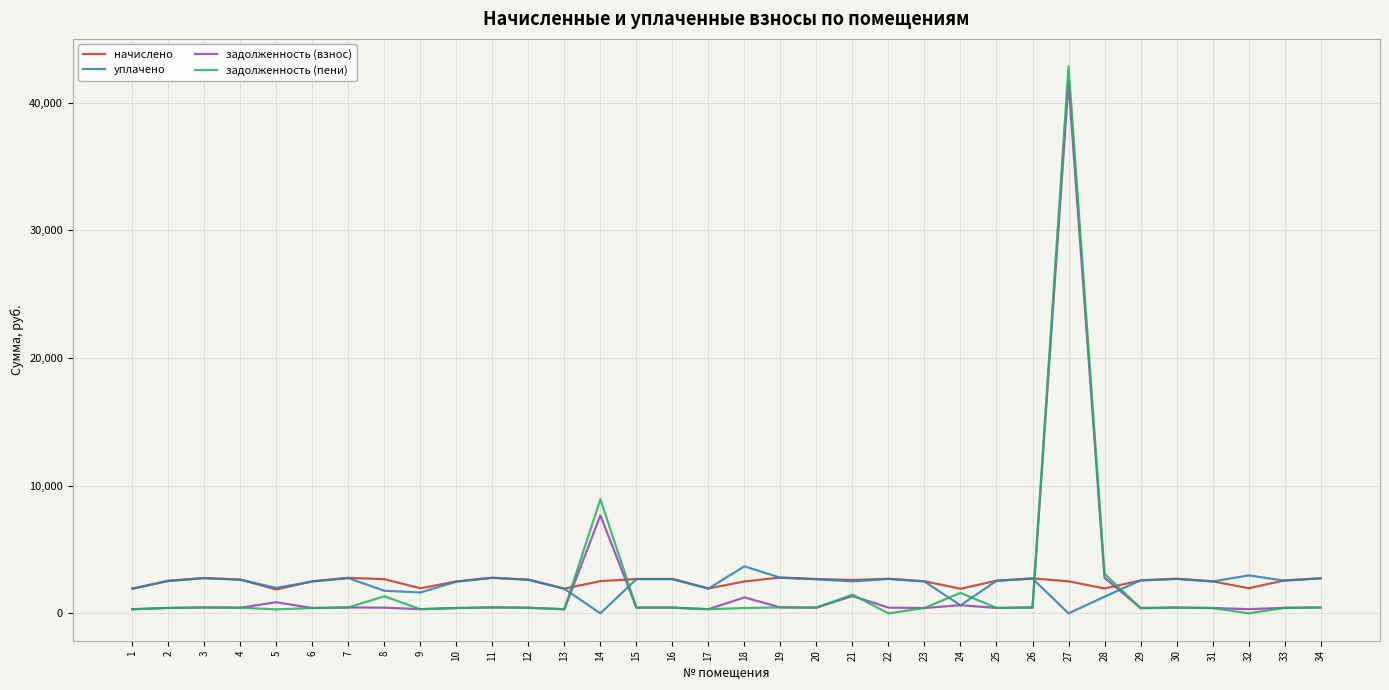

What is the greatest value displayed?

42845.0